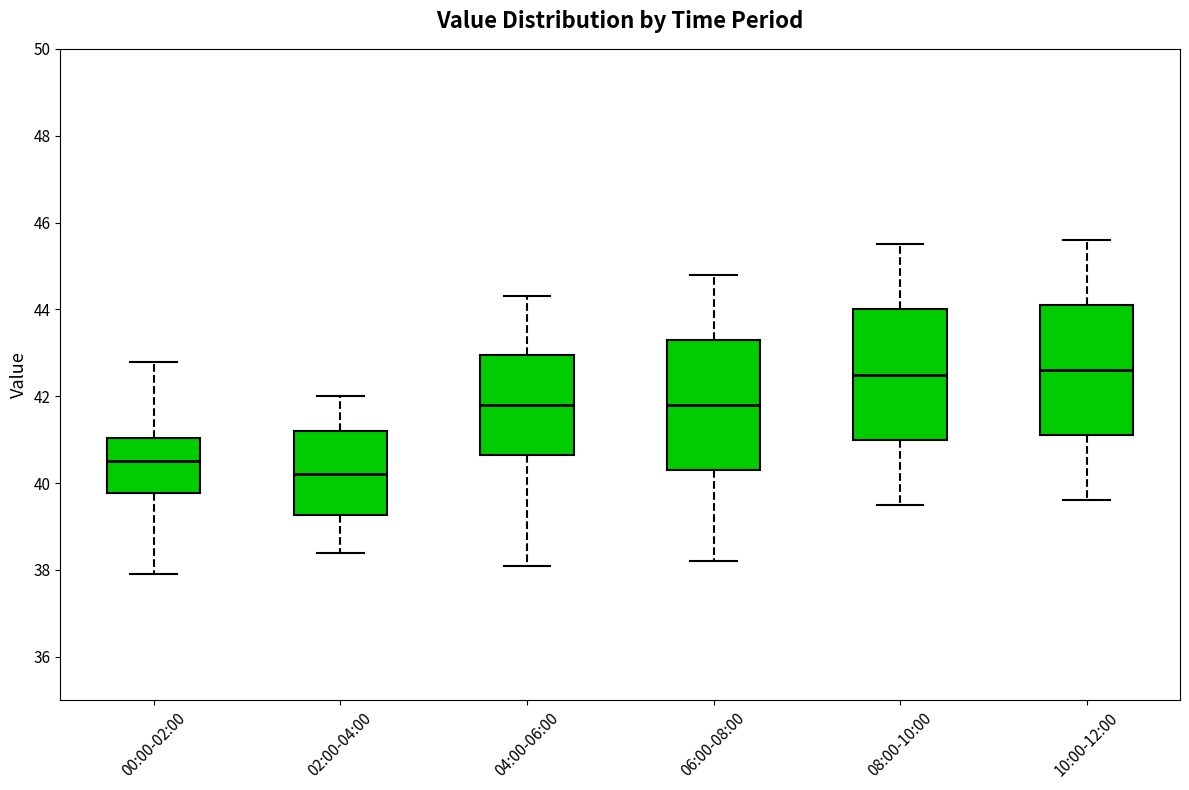

Where does the upper whisker of the box for 06:00-08:00 end on the y-axis? The values are not printed on the chart, so give them approximately, as read against the axis.

44.8